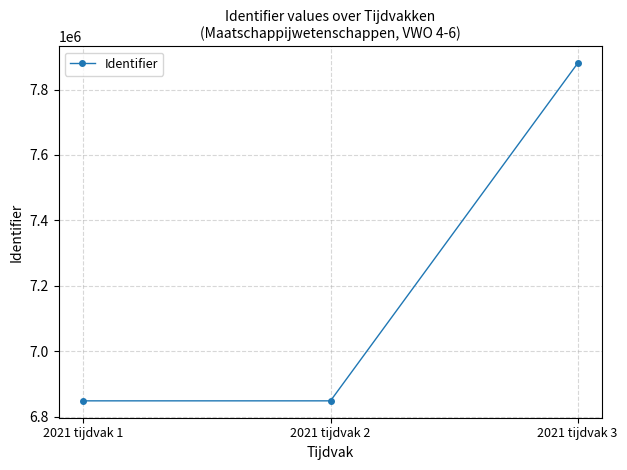

True or false: the data shows 7880209 at 2021 tijdvak 3.

True